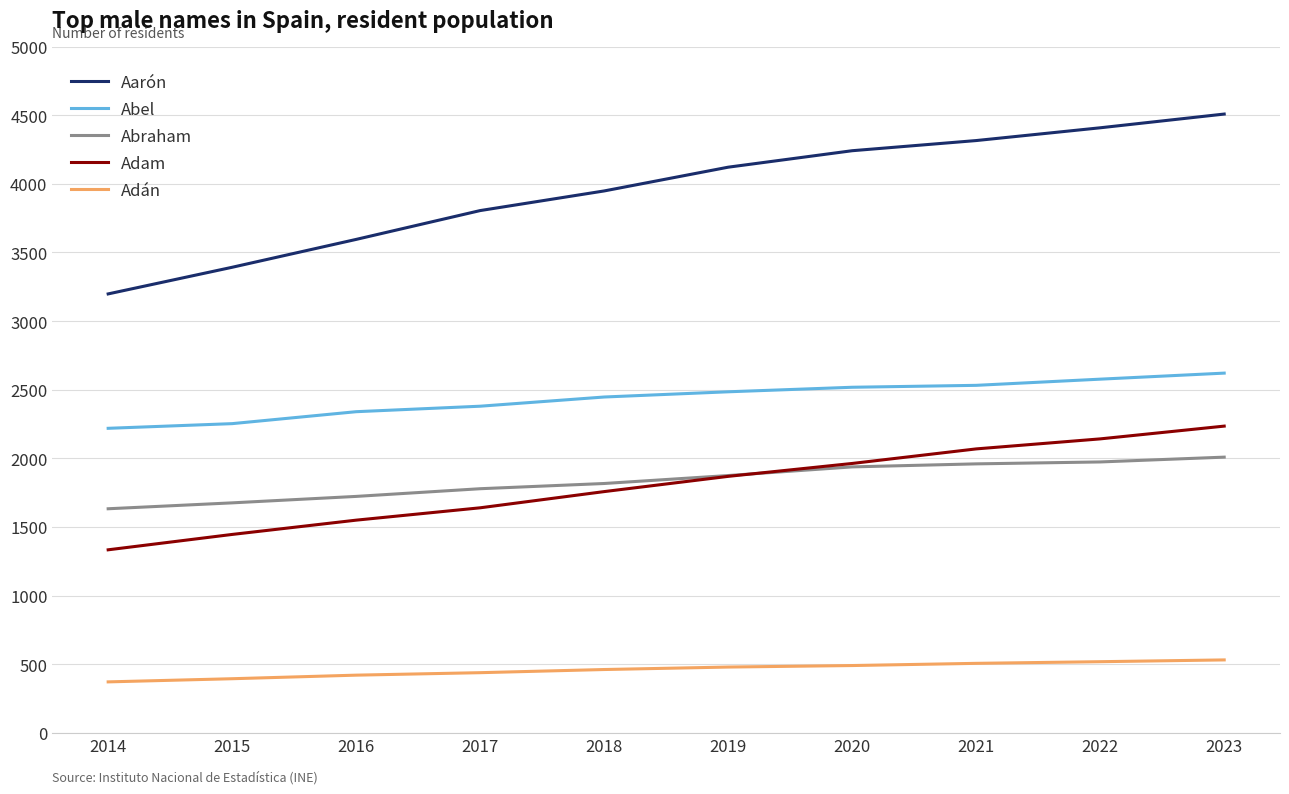

True or false: Adán and Abraham intersect in this chart.

False